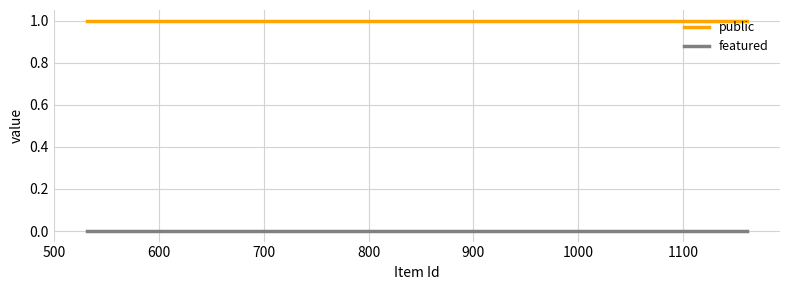

Which series has the largest total across all categories?

public